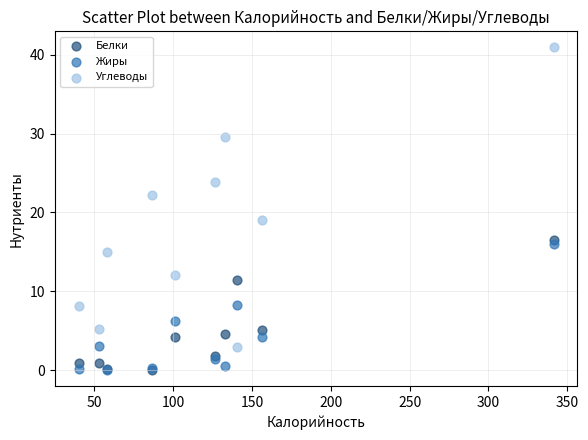

Across all series, what Y value is closest to 20?

19.1